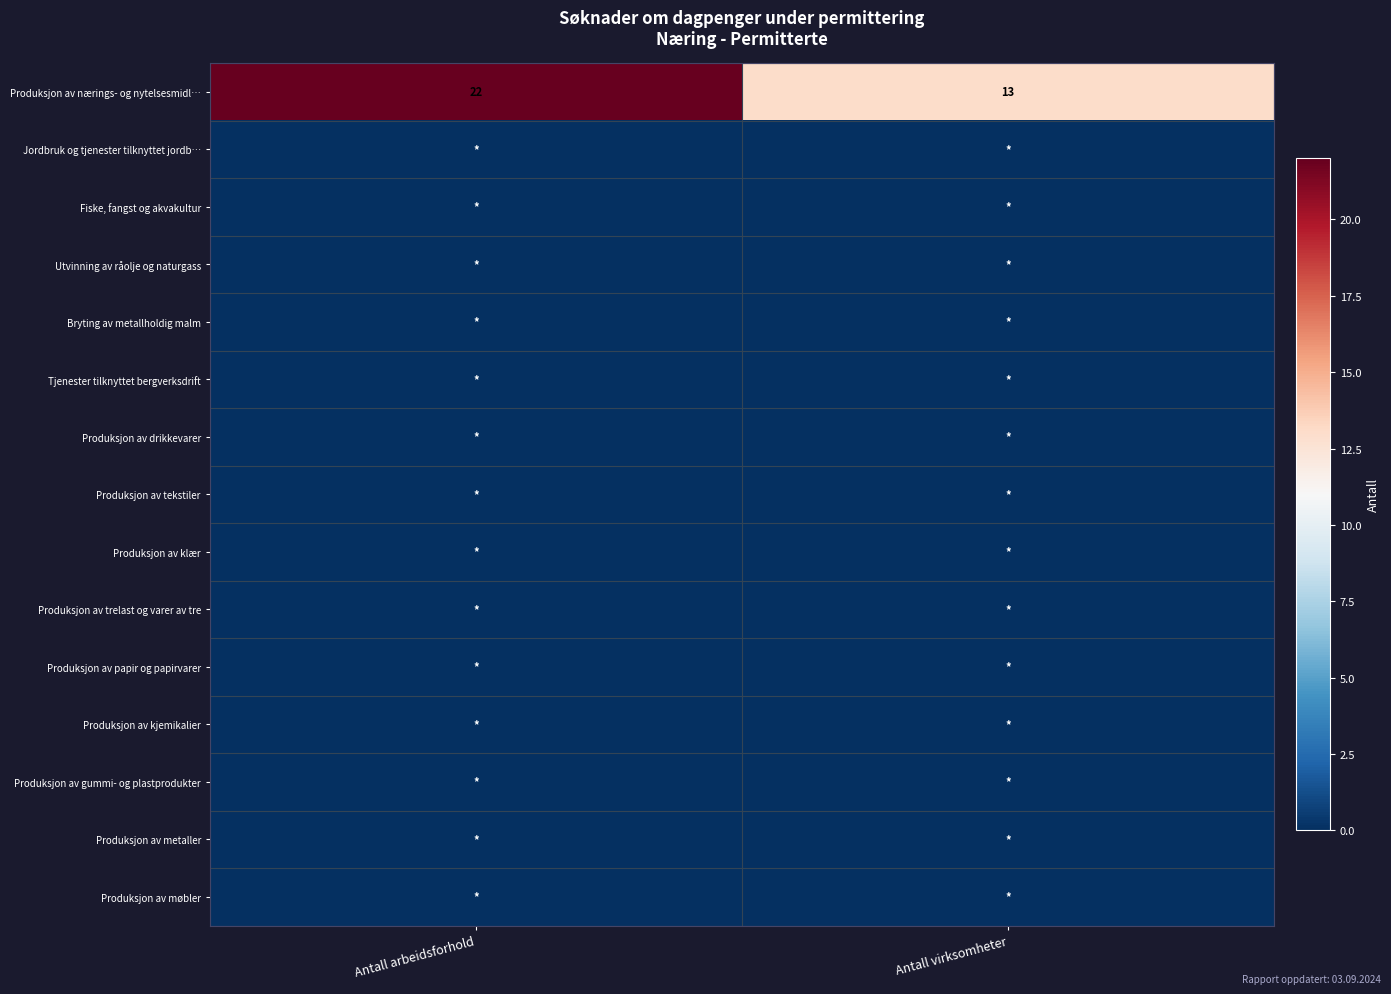

At which category is the sum across all series the highest?

Antall arbeidsforhold